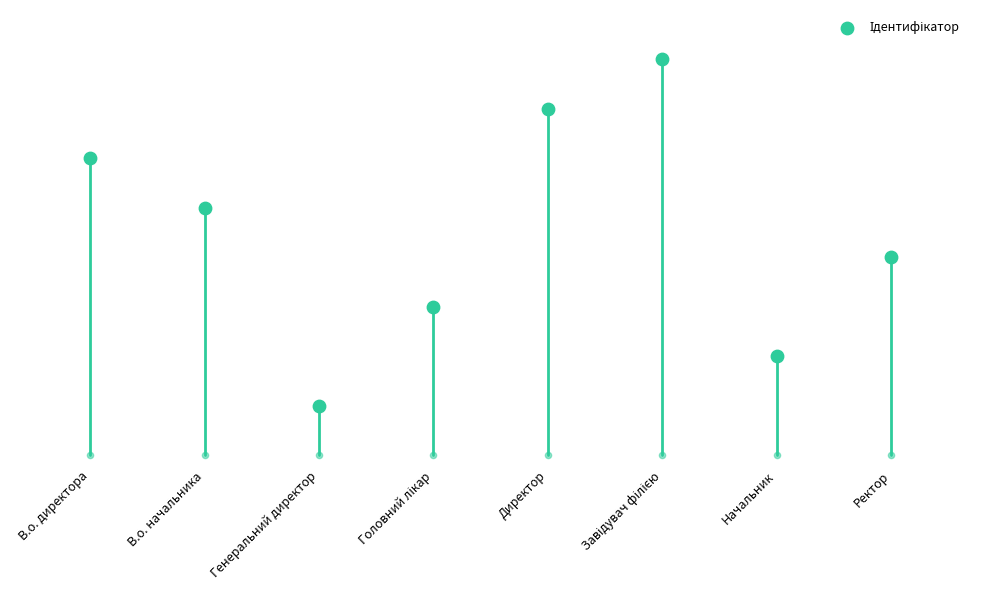

Which has a higher value, Генеральний директор or Ректор?

Ректор